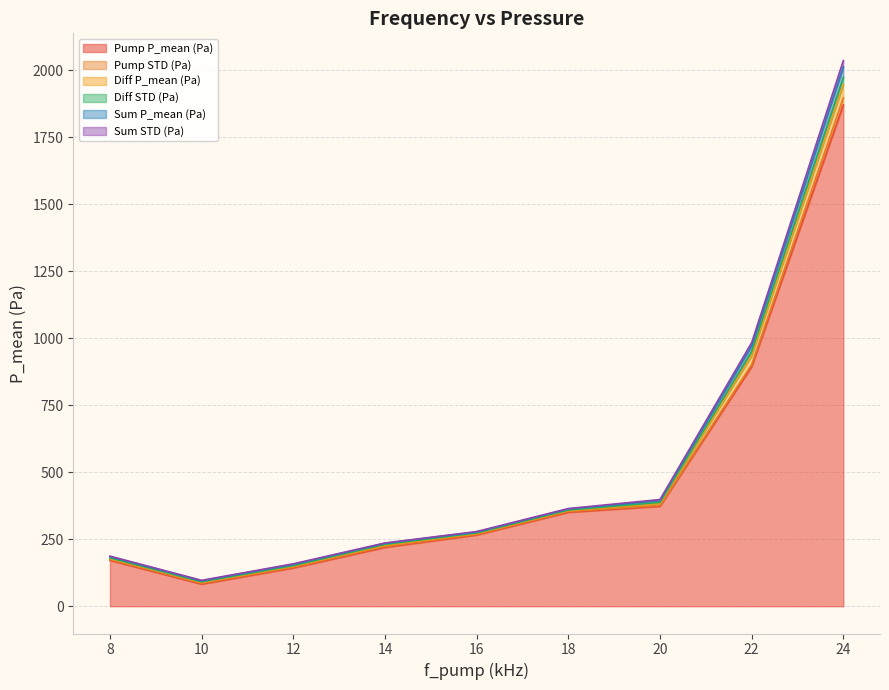

True or false: Sum STD (Pa) and Sum P_mean (Pa) intersect in this chart.

False